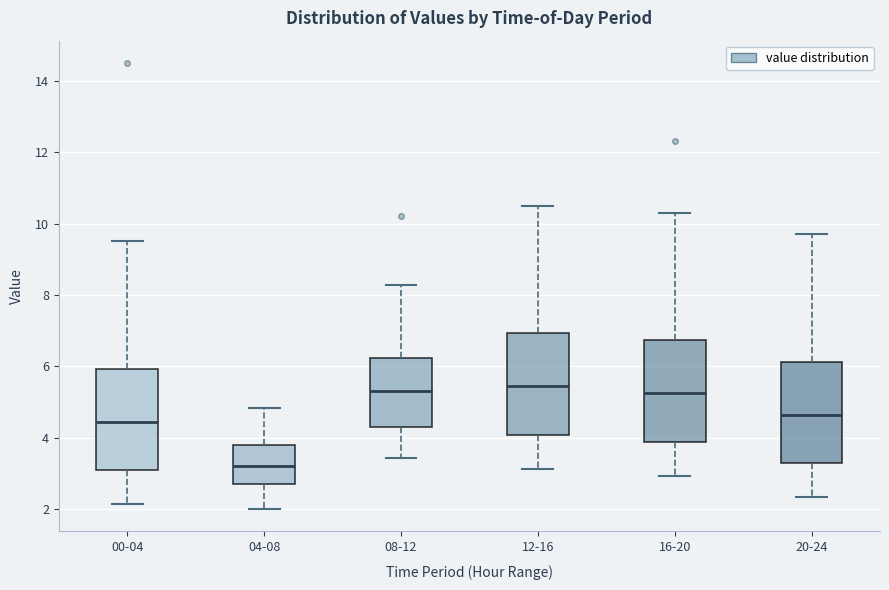

Where is the lower edge of the box for 08-12 on the y-axis? The values are not printed on the chart, so give them approximately, as read against the axis.

4.4